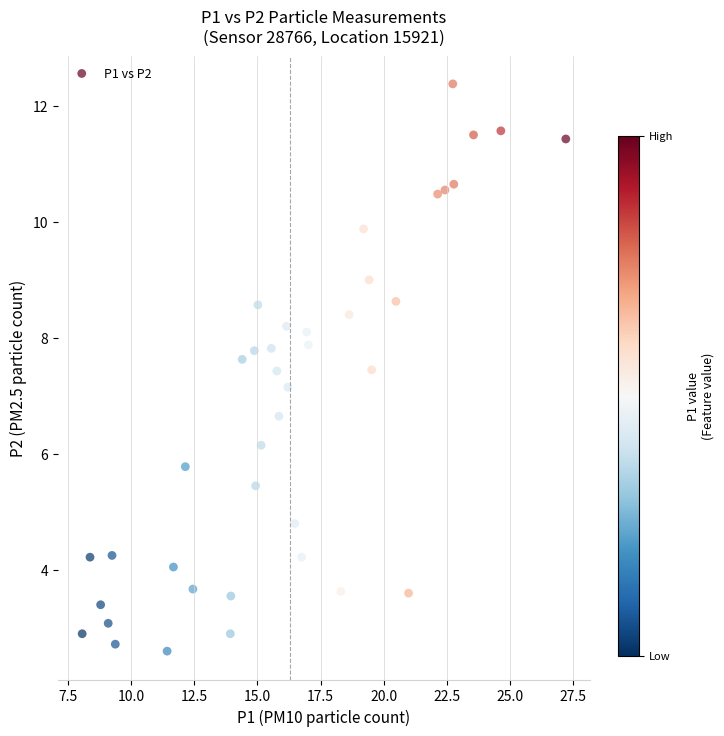

What is the range of Y values (max minus min)?

9.8